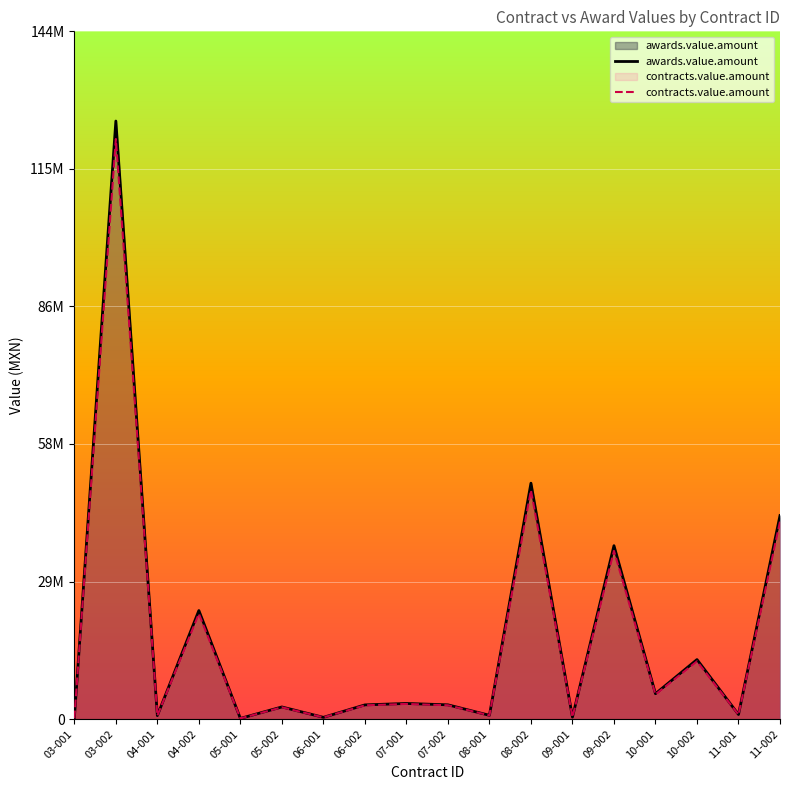

What is the spread (max minus min) of values at 11-002?

1277895.3